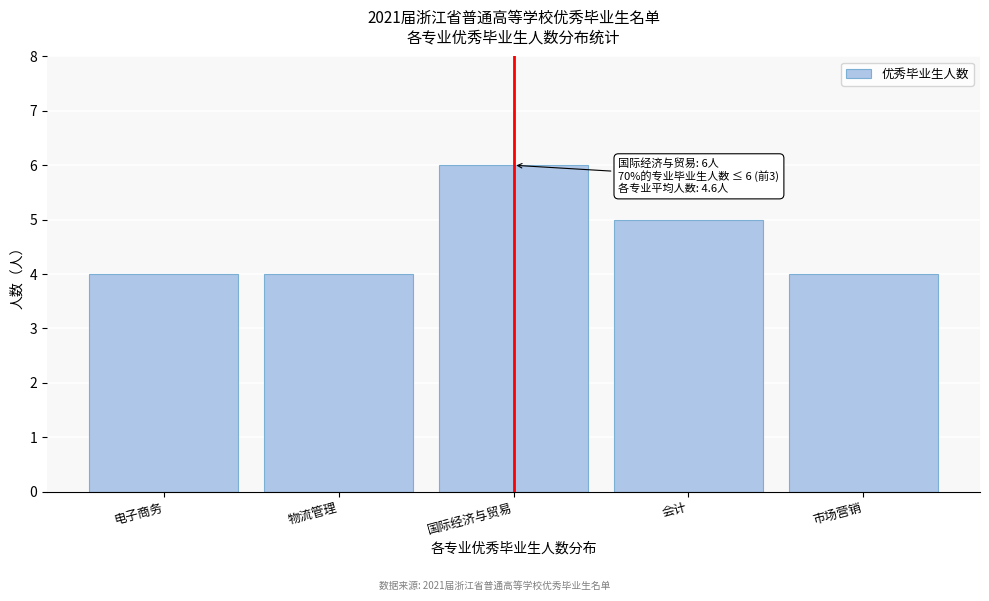

Reading right to left, transcribe all the data shown in this chart.

4	5	6	4	4